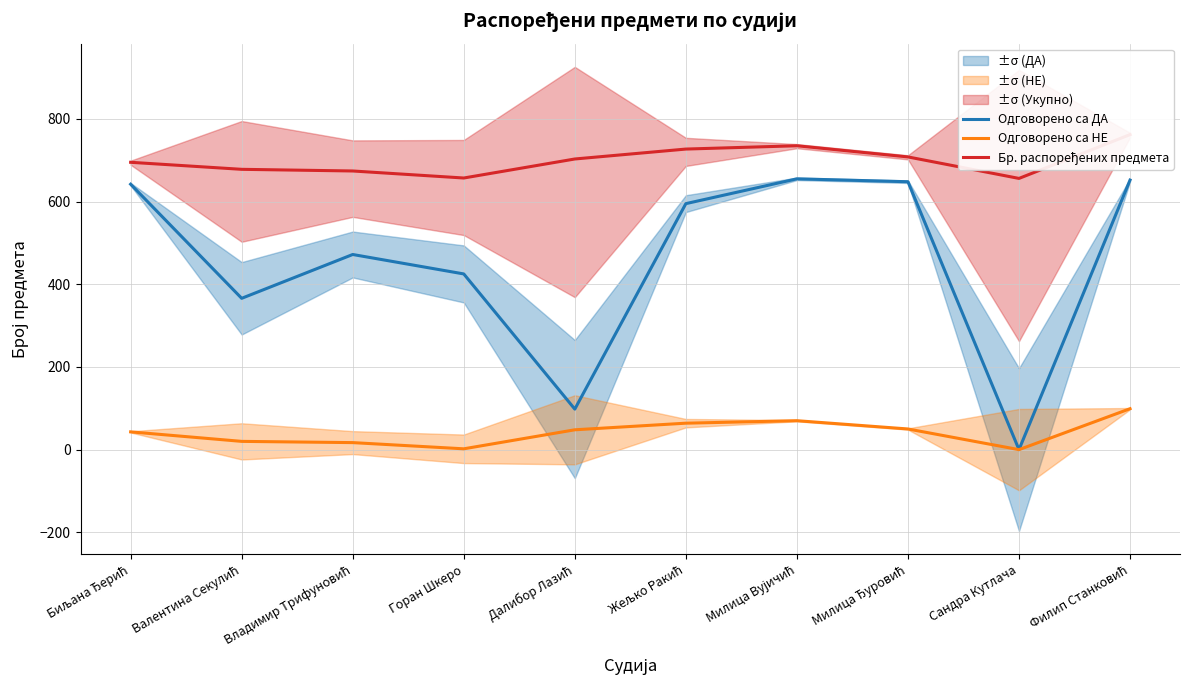

What is the label of the 4th point from the right?

Милица Вујичић